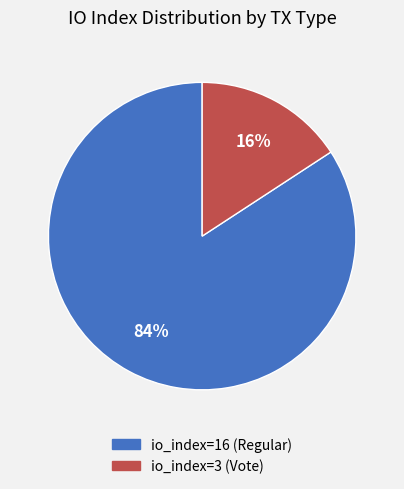

To the nearest percent, what portion does io_index=3 (Vote) represent?

16%